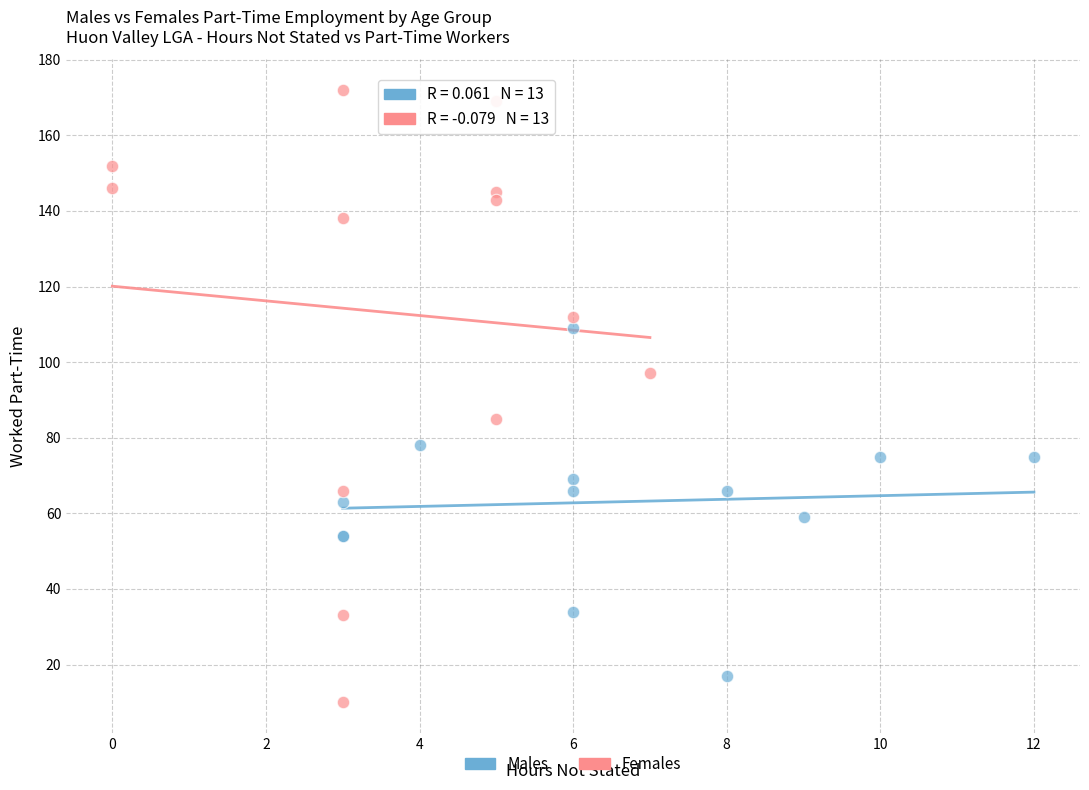

Which series reaches the maximum Y coordinate?

Females